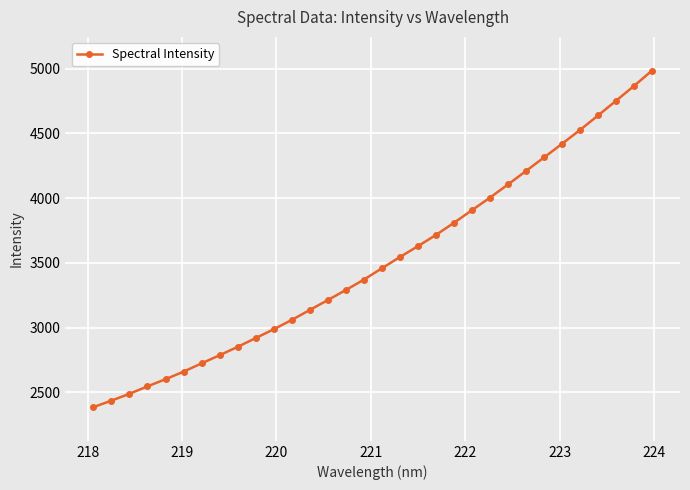

What is the value of the 4th point from the left?

2545.4